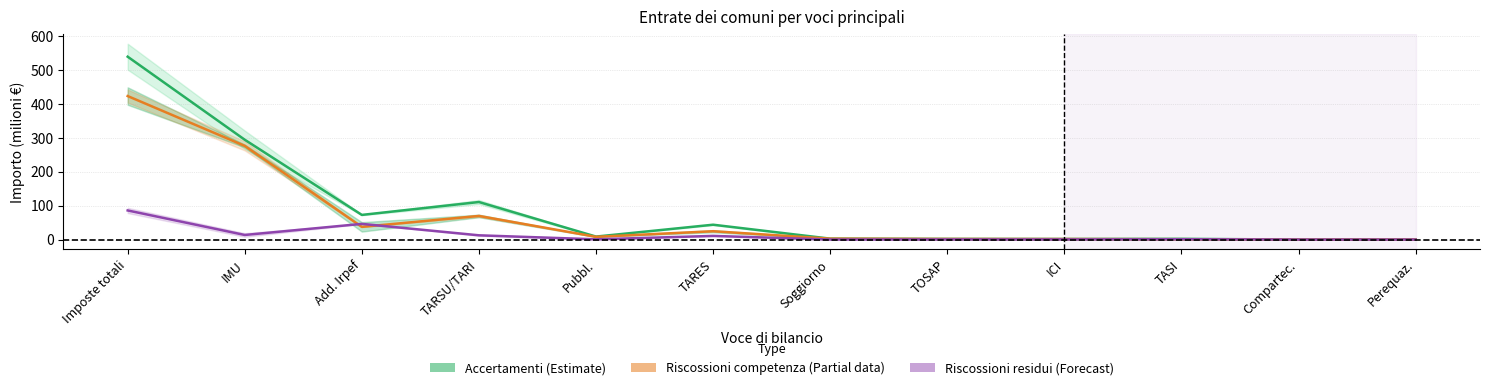

At which category does the chart reach its minimum across all series?

Compartec.